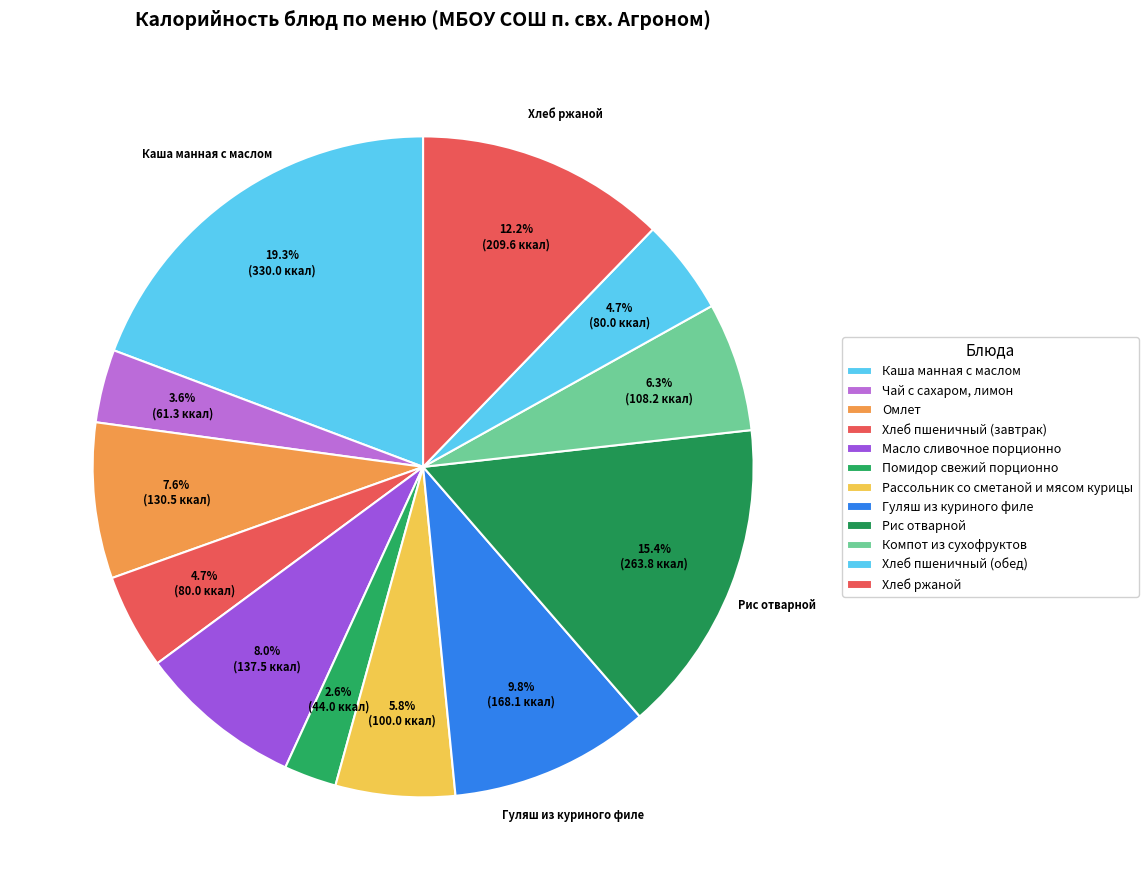

Count the number of slices in the pie.

12